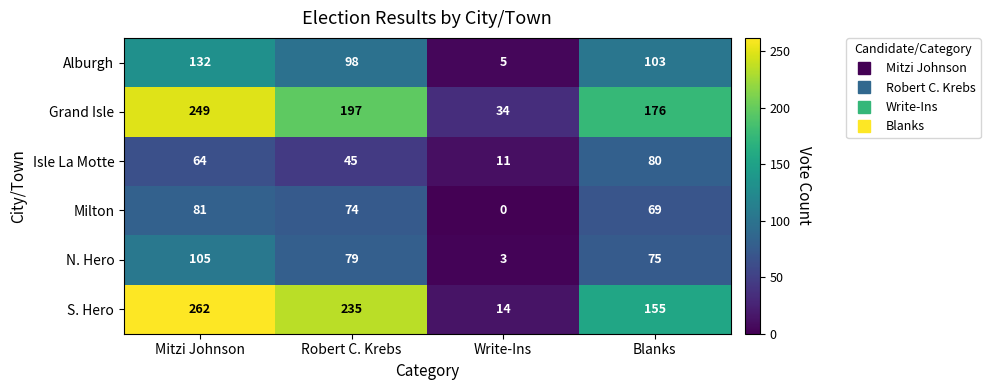

List the series in order of their peak value, highest first.

S. Hero, Grand Isle, Alburgh, N. Hero, Milton, Isle La Motte